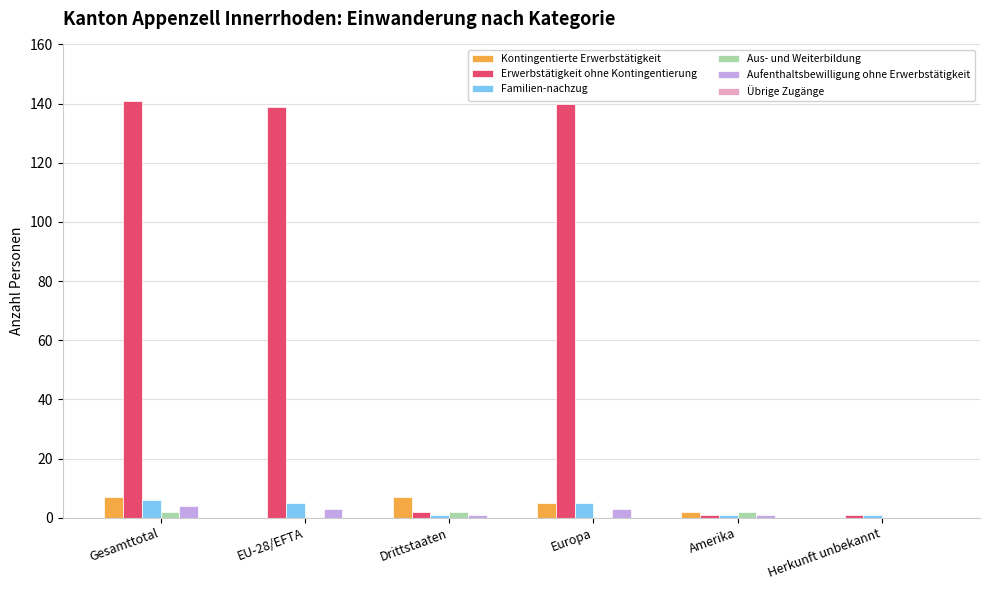

What is the average value of the Kontingentierte Erwerbstätigkeit series?

4